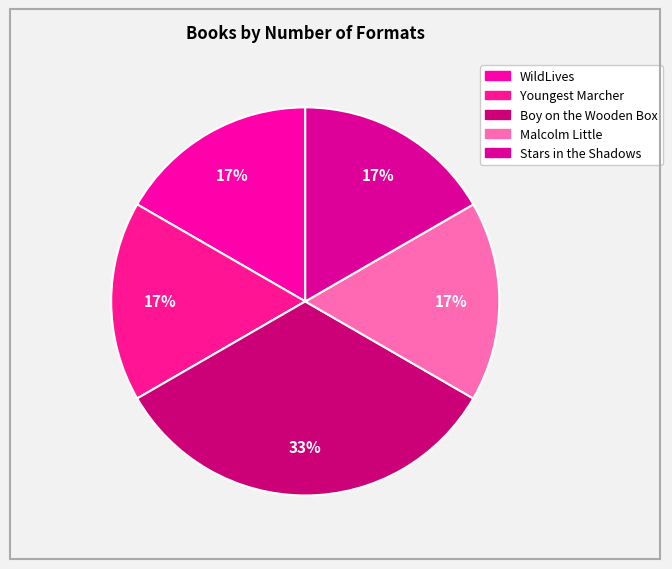

How many slices are in this pie chart?

5